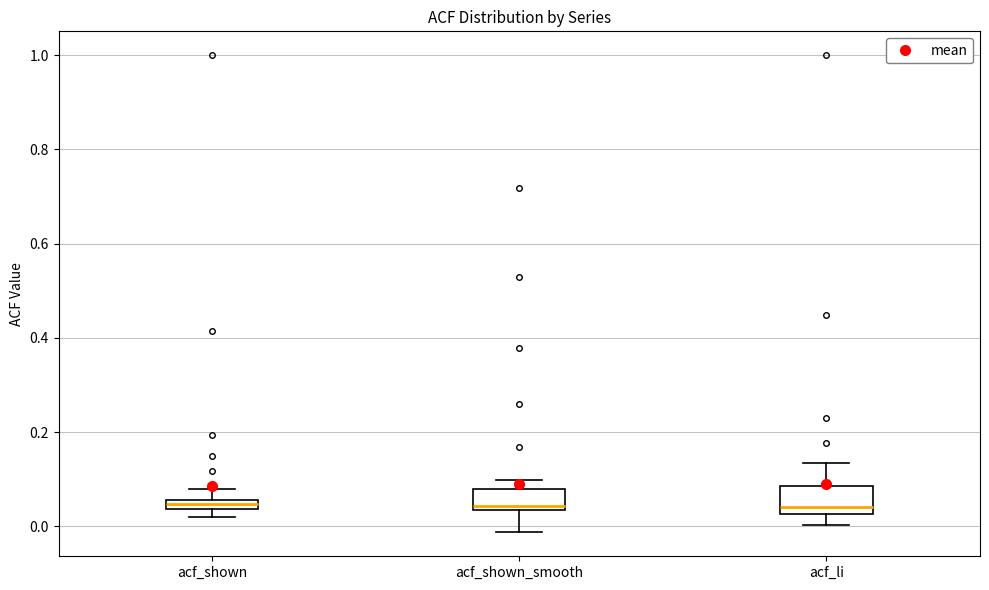

Where is the upper edge of the box for acf_li on the y-axis? The values are not printed on the chart, so give them approximately, as read against the axis.

0.08